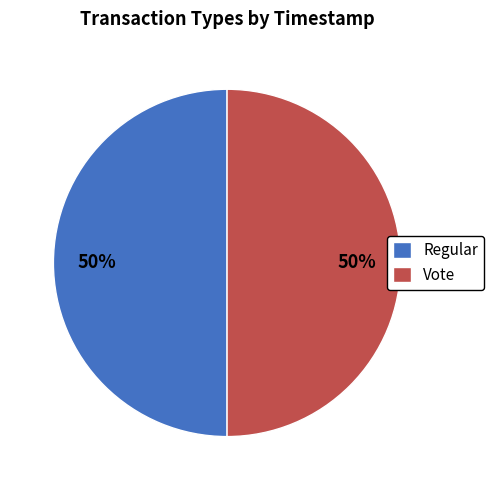

What is the ratio of the value at Vote to the value at Regular?

1.0